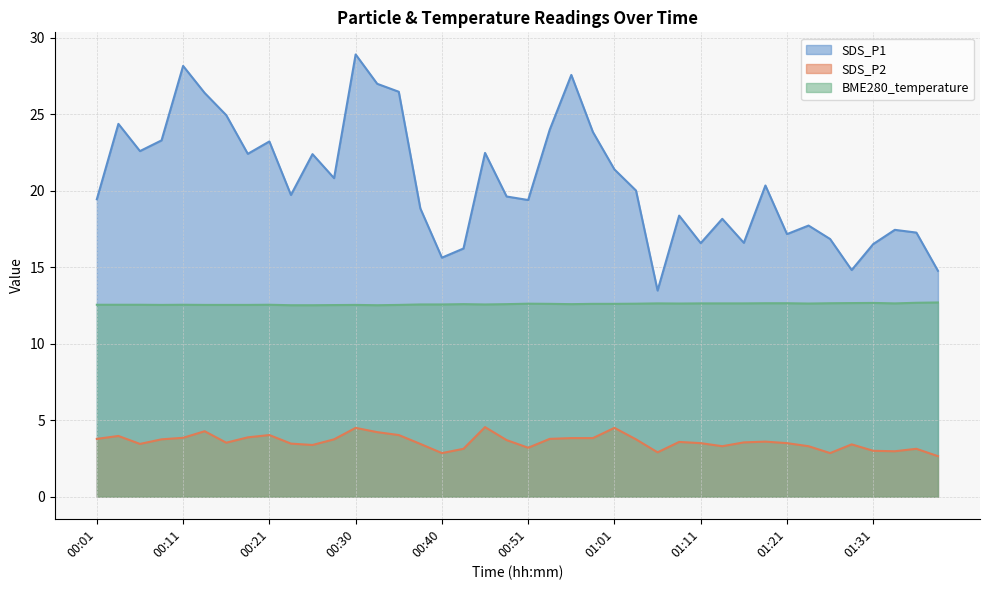

List the series in order of their overall mean, lowest first.

SDS_P2, BME280_temperature, SDS_P1